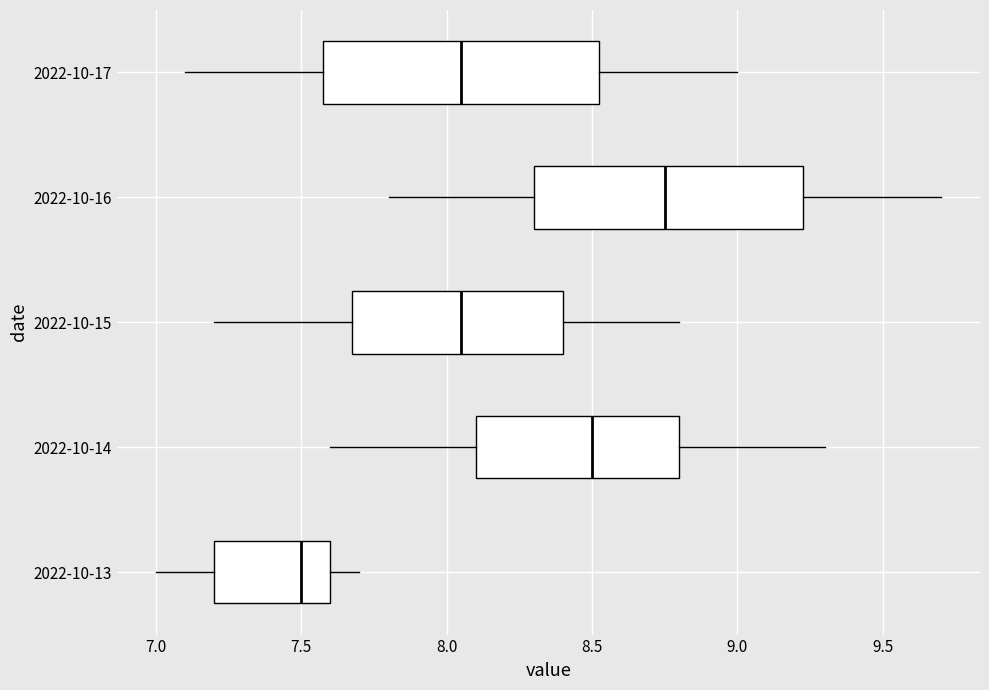

Reading bottom to top, read every box against the x-axis: the position of its median line, the range the box covers, and the ends of its whiskers. The values are not printed on the chart, so give them approximately, as read against the axis.

2022-10-13: median 7.50, box 7.20 to 7.60, whiskers 7.00 to 7.70
2022-10-14: median 8.50, box 8.10 to 8.80, whiskers 7.60 to 9.30
2022-10-15: median 8.05, box 7.70 to 8.40, whiskers 7.20 to 8.80
2022-10-16: median 8.75, box 8.30 to 9.25, whiskers 7.80 to 9.70
2022-10-17: median 8.05, box 7.60 to 8.55, whiskers 7.10 to 9.00